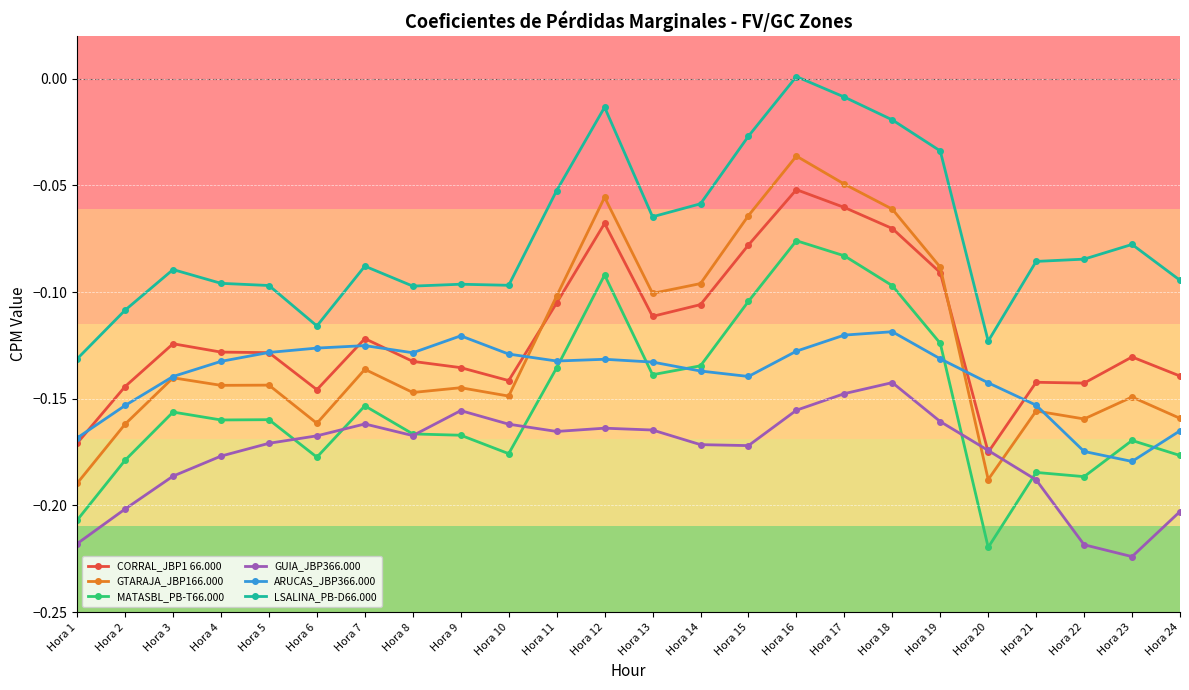

In ARUCAS_JBP366.000, how many points are higher than both neighbors (excluding endpoints)?

4